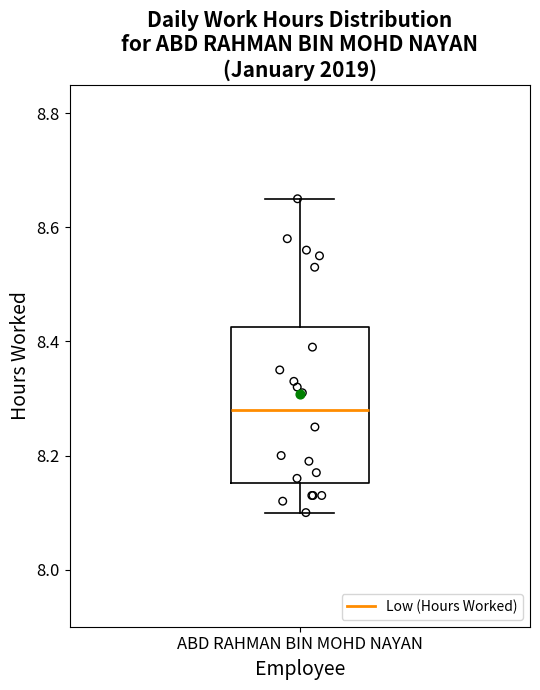

Read this box plot against the y-axis: the position of the median line, the range covered by the box, and the ends of both whiskers. The values are not printed on the chart, so give them approximately, as read against the axis.

median 8.28, box 8.16 to 8.42, whiskers 8.10 to 8.66